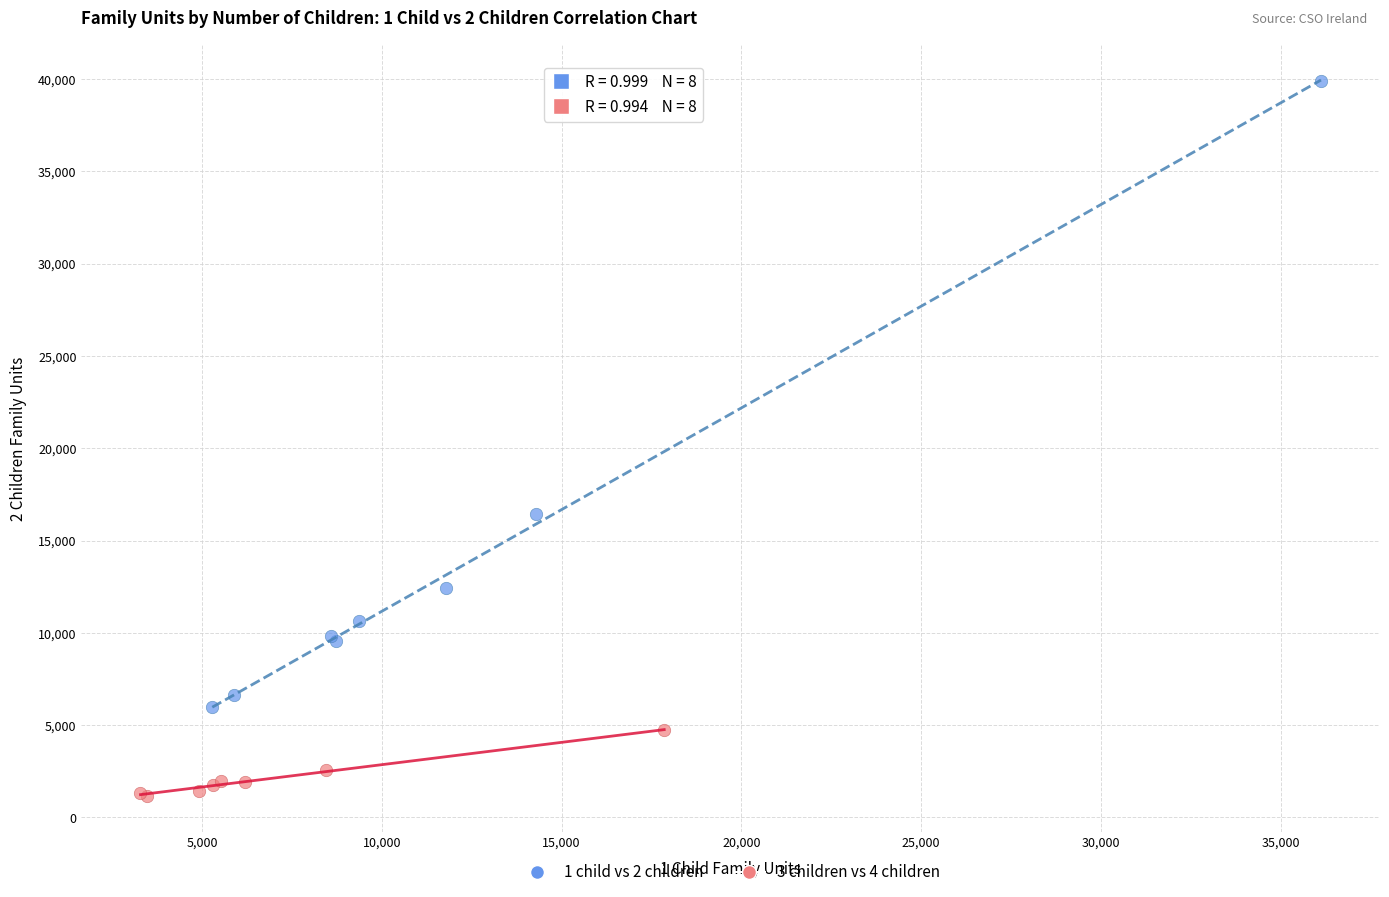

Which series contains the lowest Y value?

3 children vs 4 children